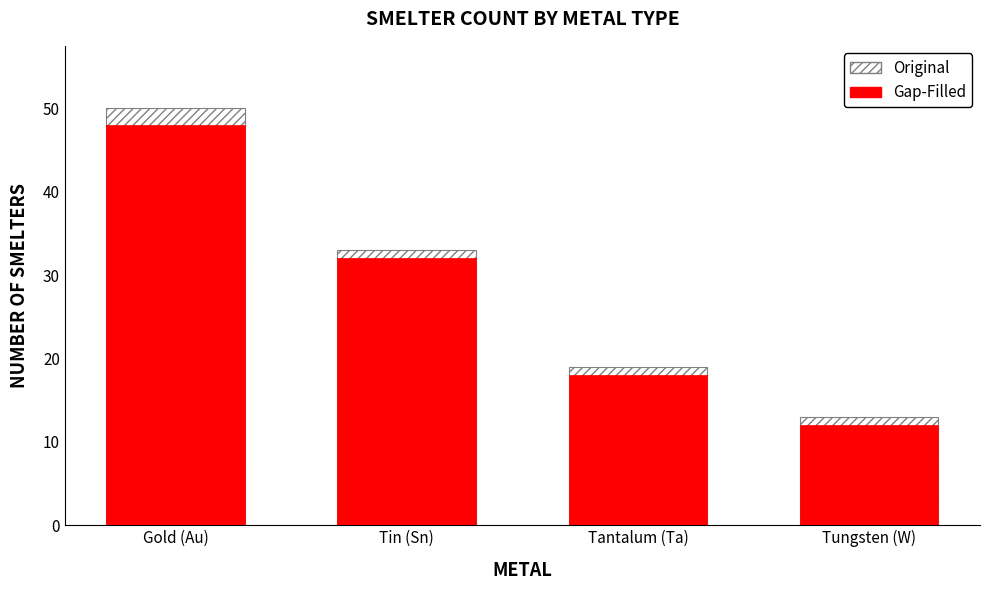

How many values in the Original series are below 33?

2